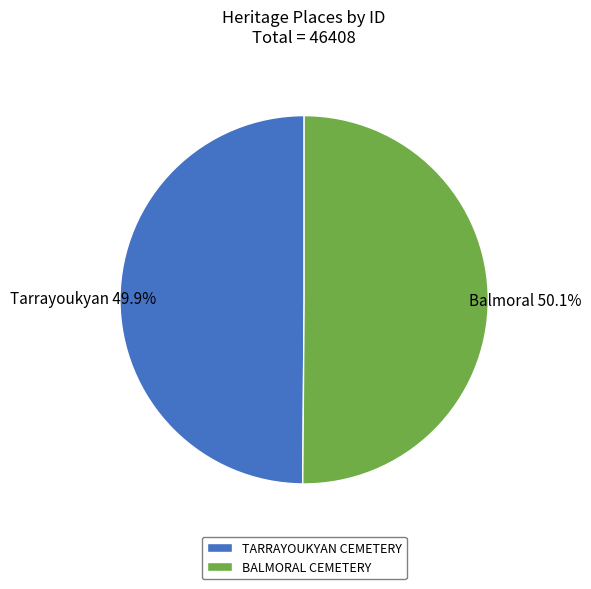

To the nearest percent, what is the combined percentage of BALMORAL CEMETERY and TARRAYOUKYAN CEMETERY?

100%